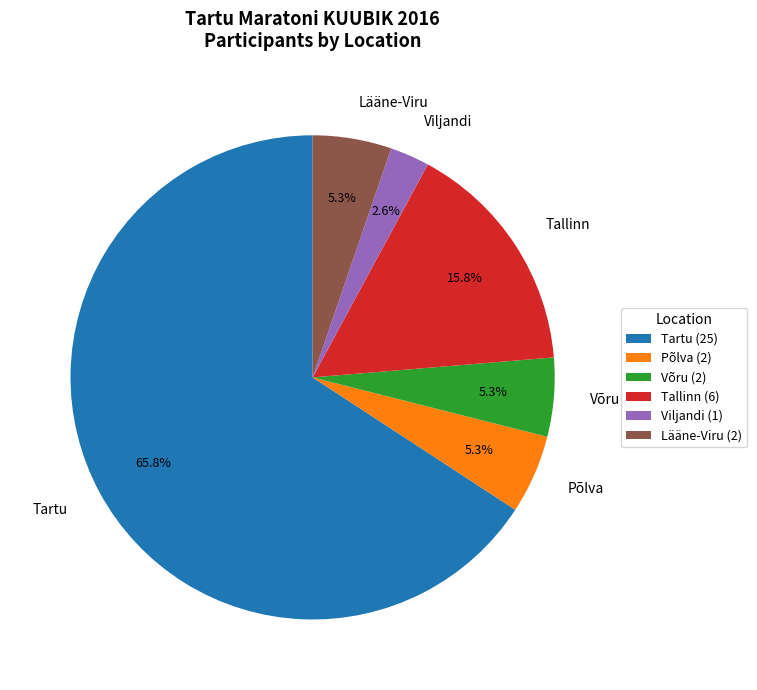

Approximately how many times larger is the value at Võru compared to Põlva?

1.0